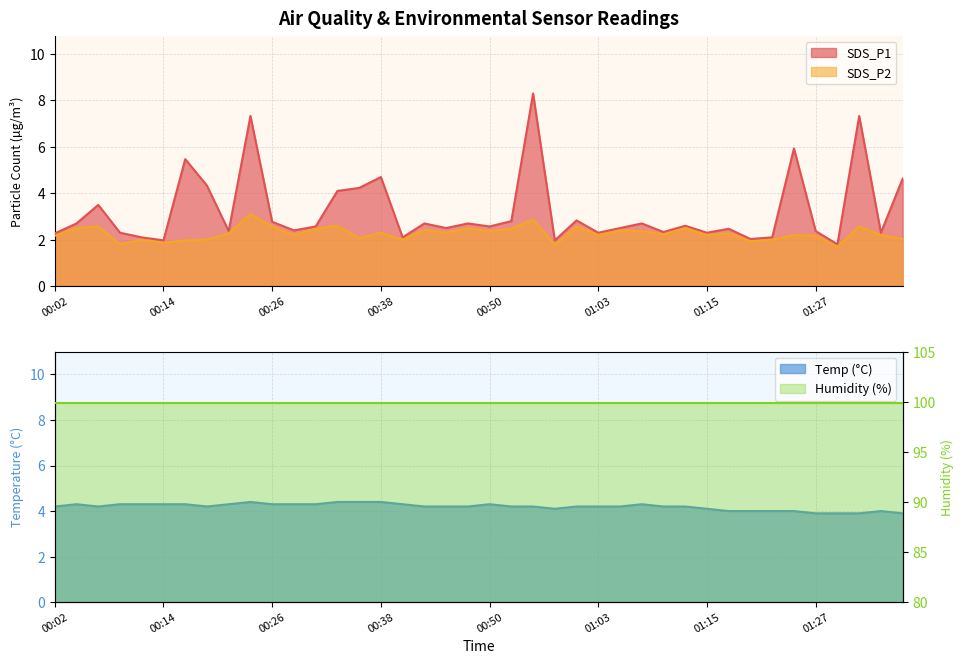

Which series has the largest range (max minus min)?

SDS_P1